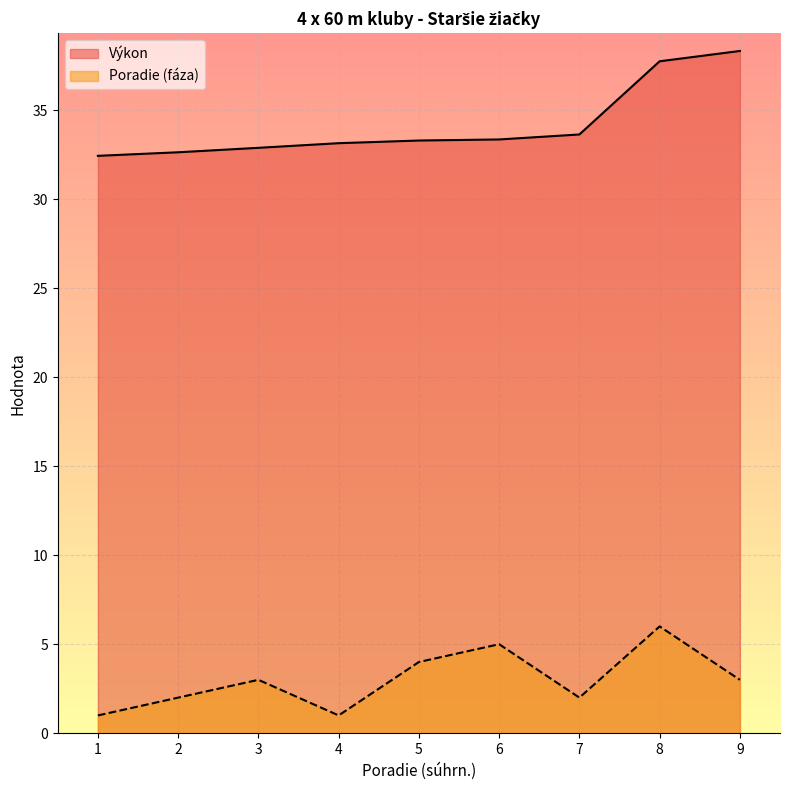

Which category has the lowest value across all series?

1